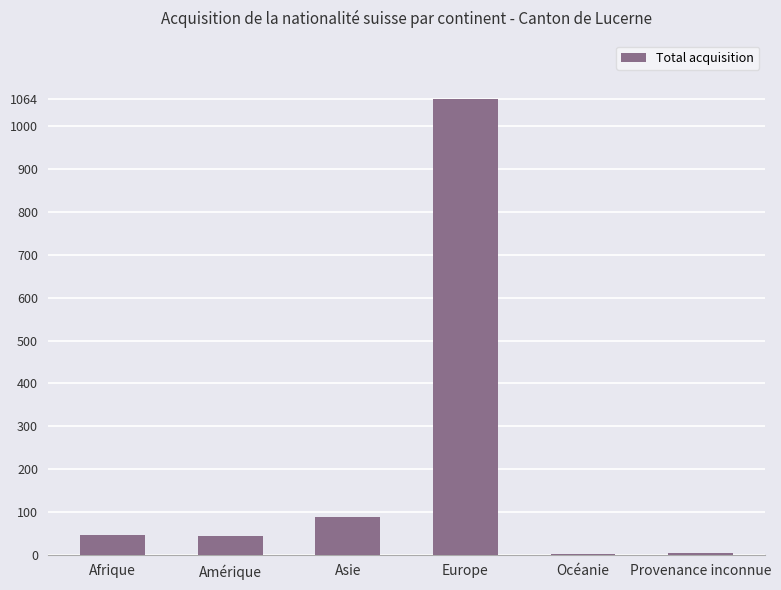

The value at Europe is 631. True or false?

False